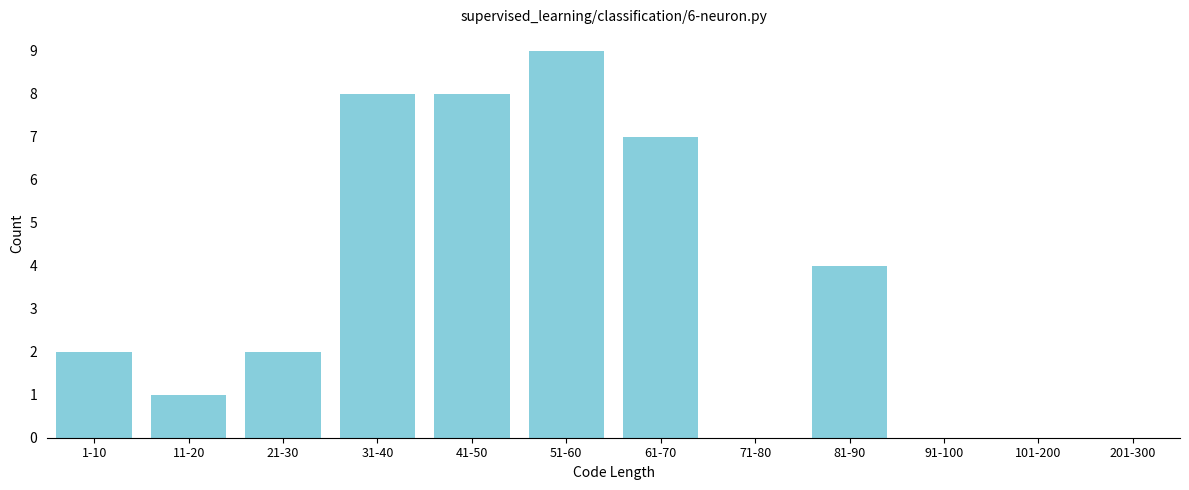

Reading left to right, transcribe all the data shown in this chart.

1-10=2	11-20=1	21-30=2	31-40=8	41-50=8	51-60=9	61-70=7	71-80=0	81-90=4	91-100=0	101-200=0	201-300=0